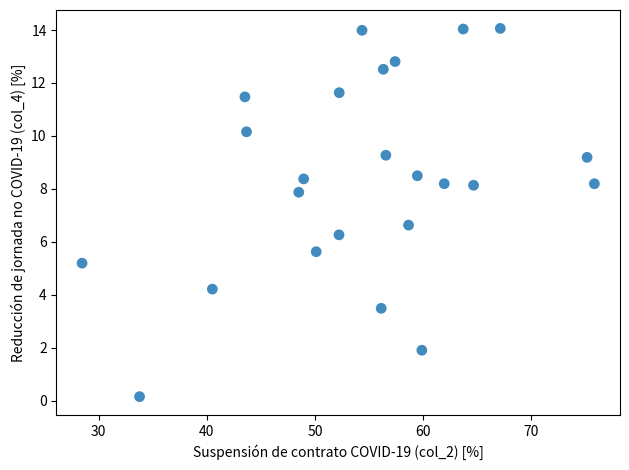

What is the range of Y values (max minus min)?

13.9